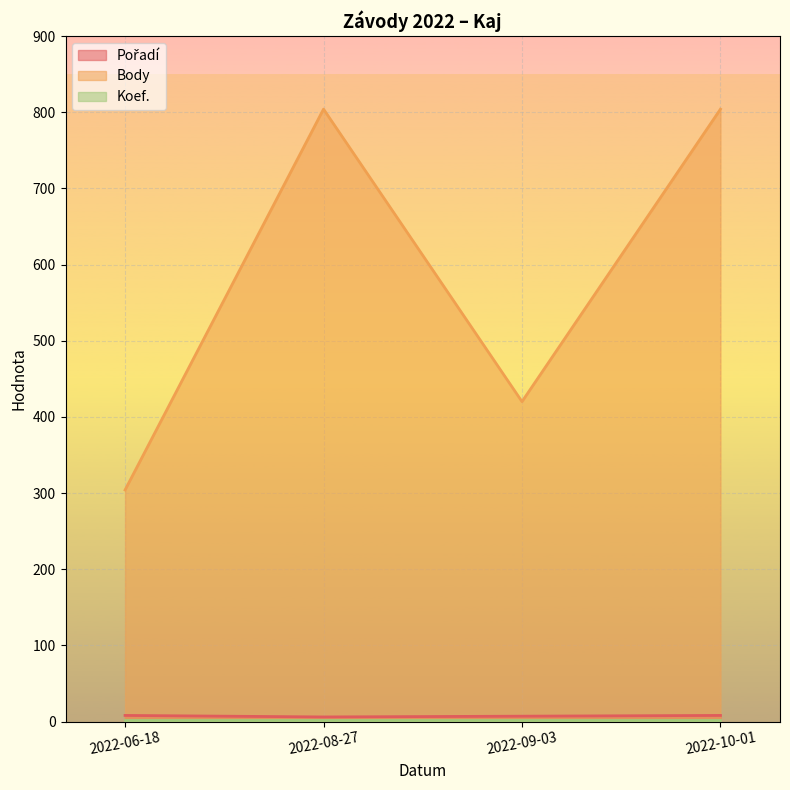

What value does the Pořadí series have at 2022-10-01?

8